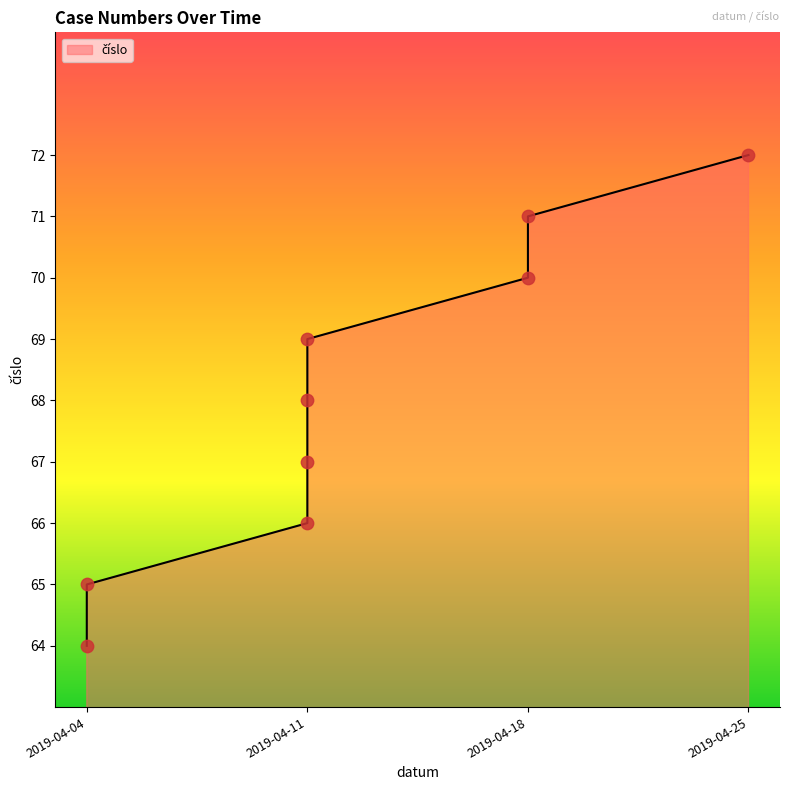

What is the change in value from 2019-04-11 to 2019-04-18?

+2